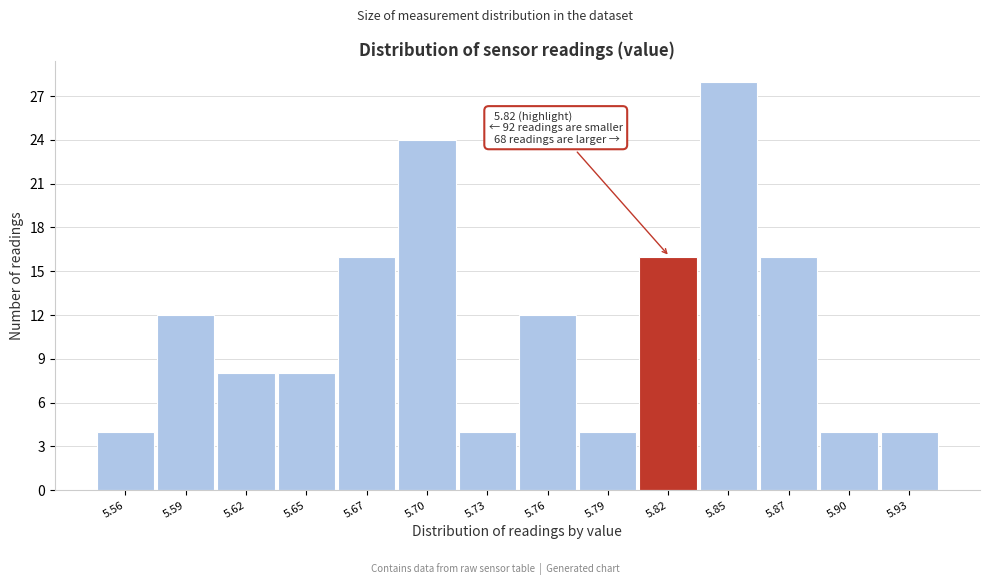

Reading left to right, list all the values displayed in this chart.

4	12	8	8	16	24	4	12	4	16	28	16	4	4